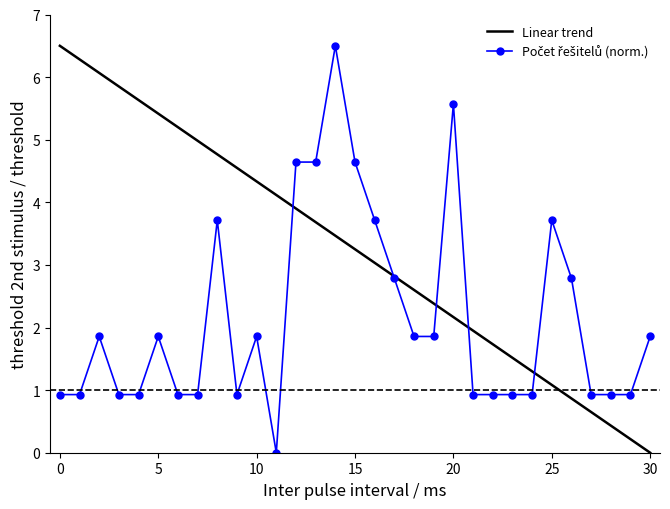

Which series has the largest total across all categories?

Linear trend